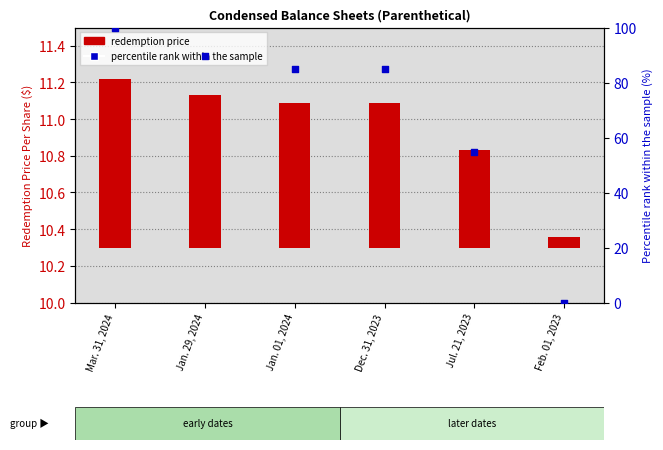

What is the total value across all series at Dec. 31, 2023?

85.7